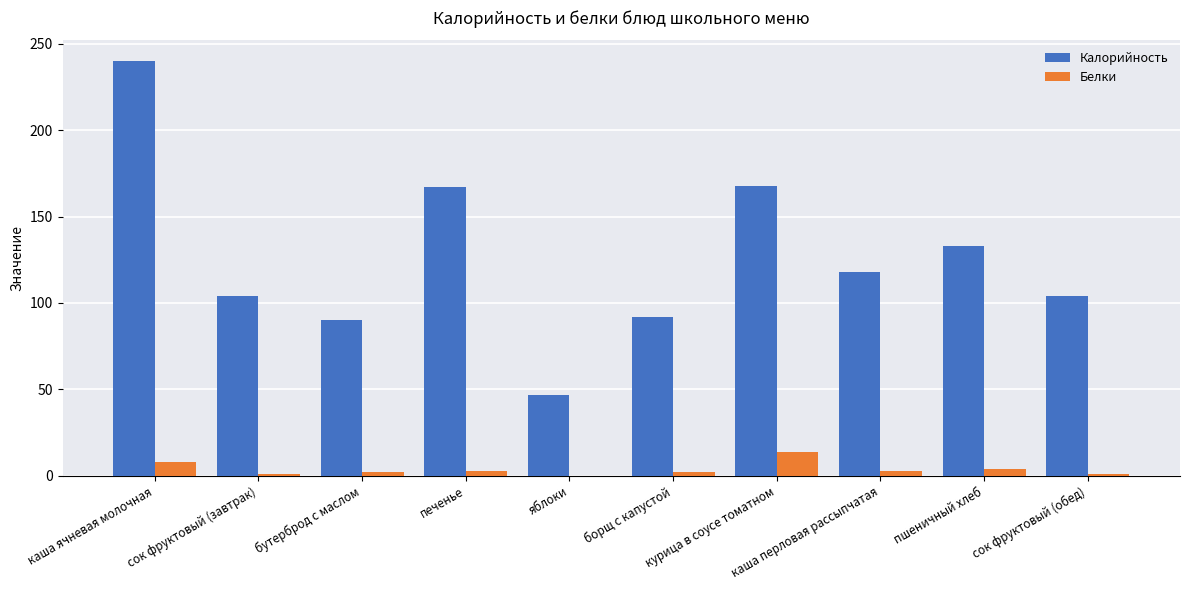

What is the sum of all Белки values?

38